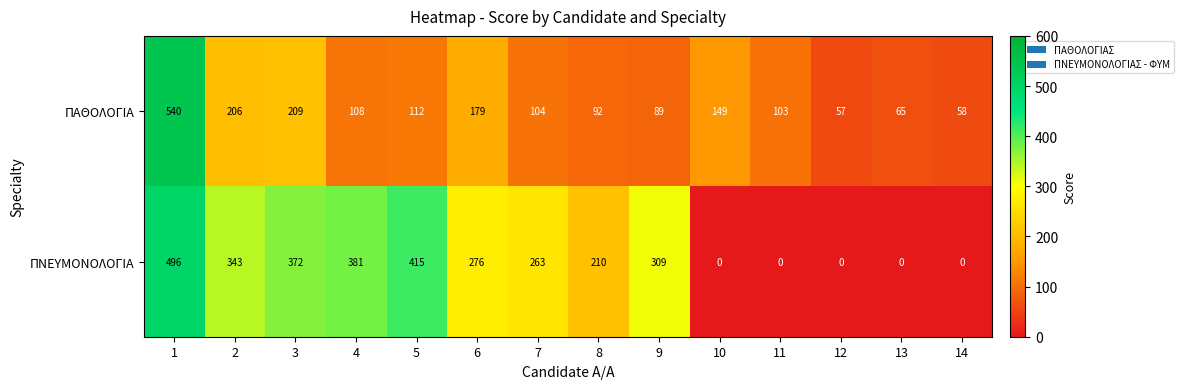

What is the sum of the ΠΝΕΥΜΟΝΟΛΟΓΙΑ values at 5 and 7?

678